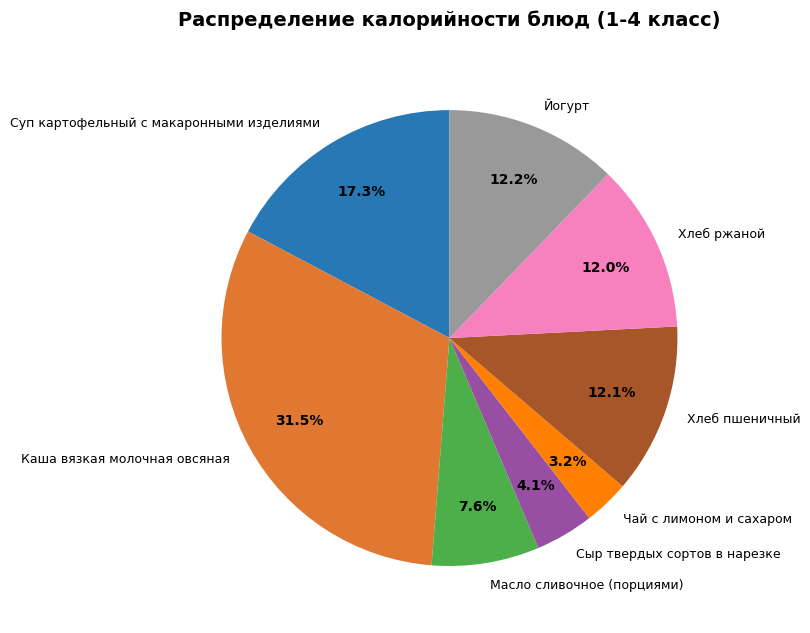

What percentage is NOT represented by Сыр твердых сортов в нарезке?

95.9%